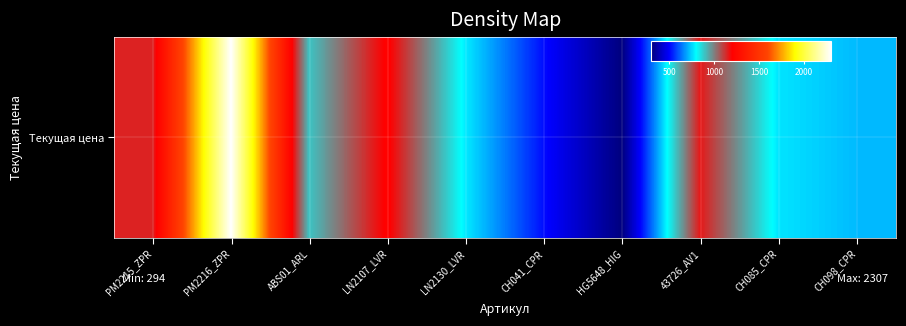

True or false: the data shows 102.2 at HG5648_HIG.

False